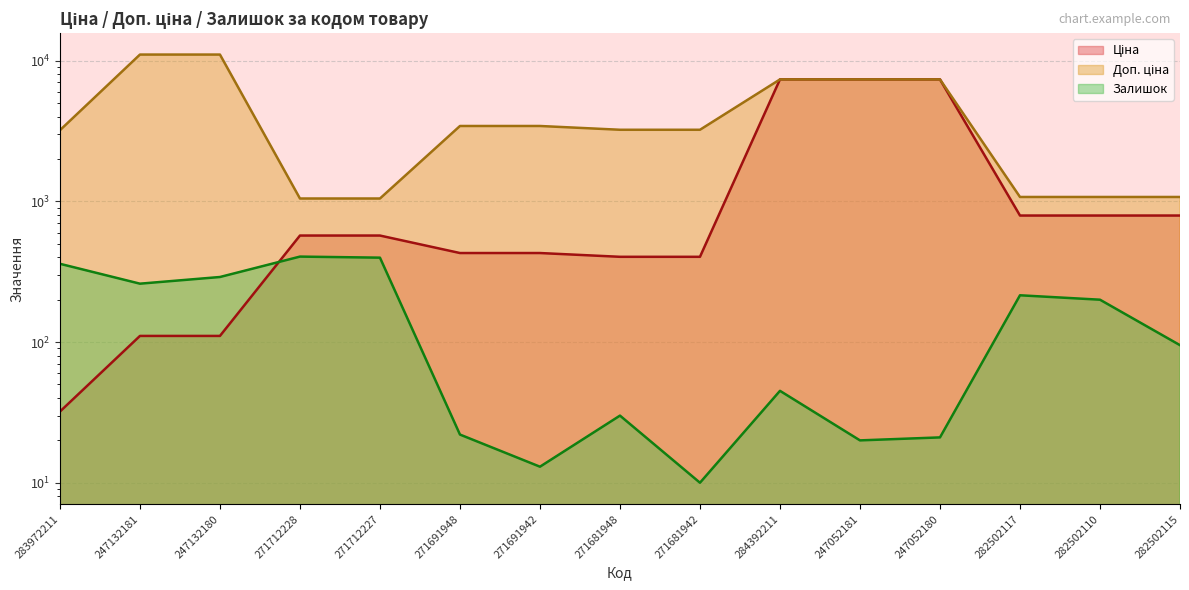

What is the label of the 8th point from the left?

271681948